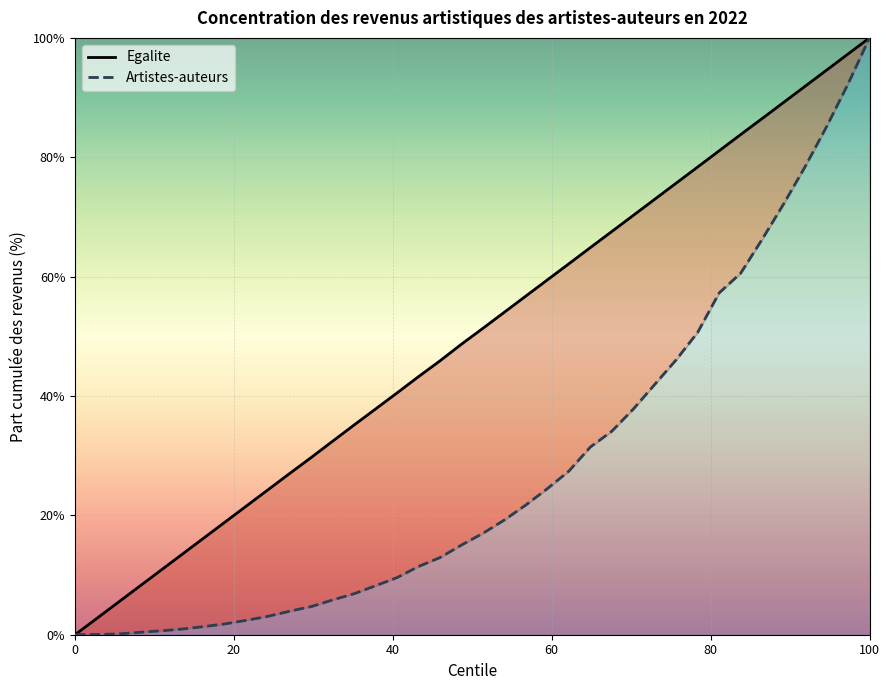

Rank the series by their average value, from highest to lowest.

Egalite, Artistes-auteurs